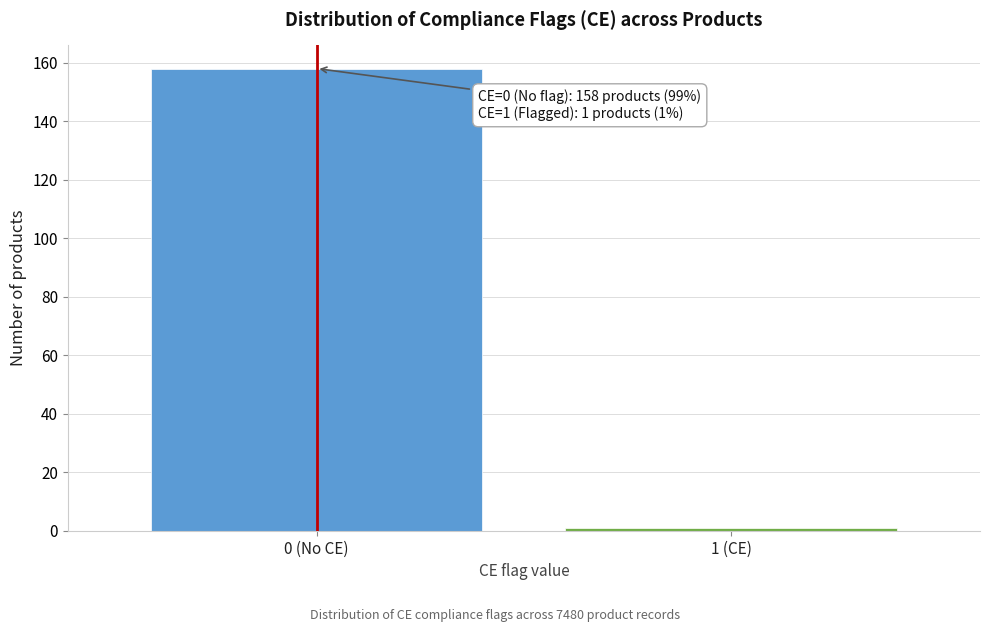

Reading right to left, what are all the values shown in this chart?

1 (CE)=1	0 (No CE)=158